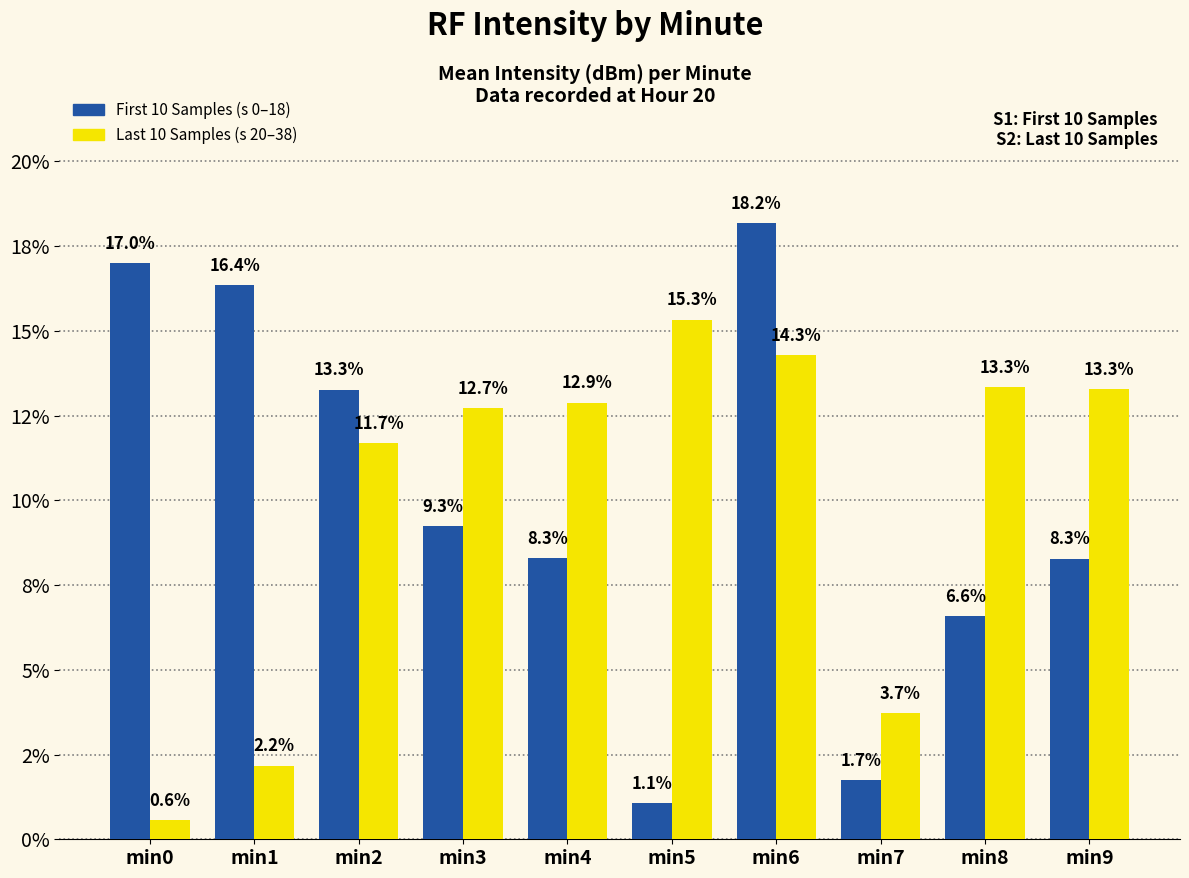

True or false: Last 10 Samples (s 20–38) has a value of 1.5 at min1.

False